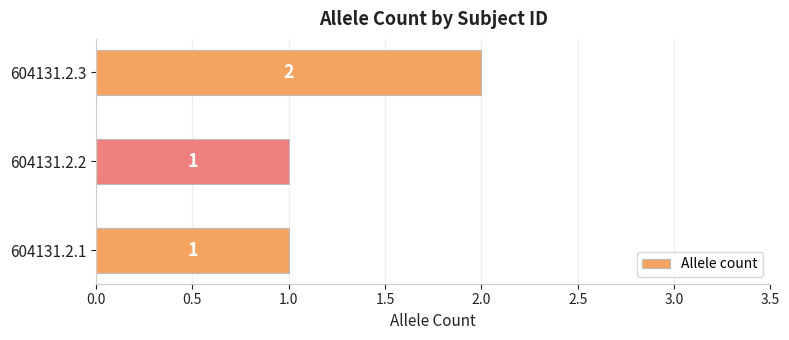

What is the difference between the maximum and minimum values?

1